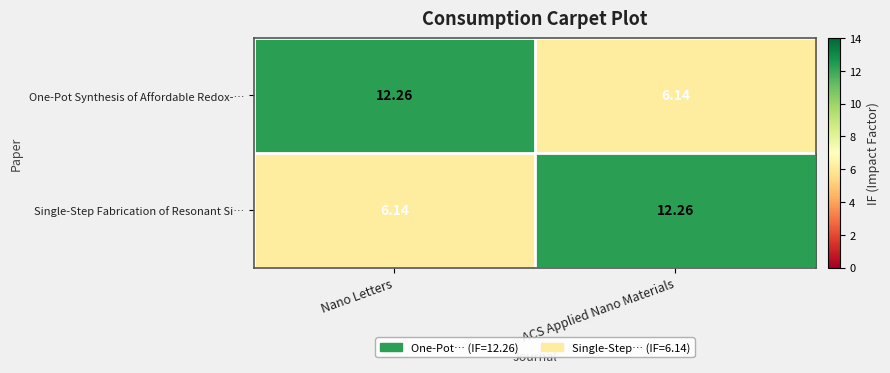

Is the value of One-Pot Synthesis of Affordable Redox-… at ACS Applied Nano Materials greater than the value of Single-Step Fabrication of Resonant Si… at ACS Applied Nano Materials?

No